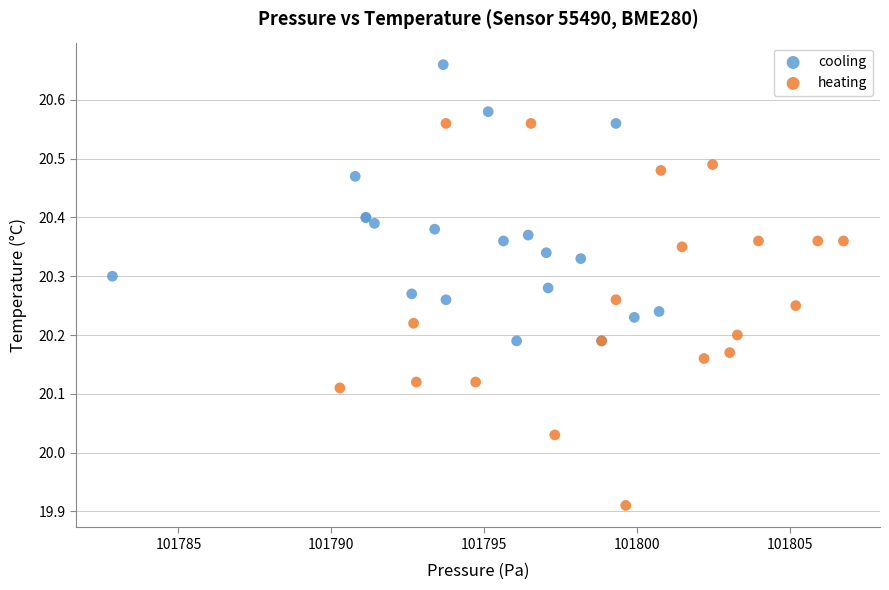

Which series reaches the maximum Y coordinate?

cooling